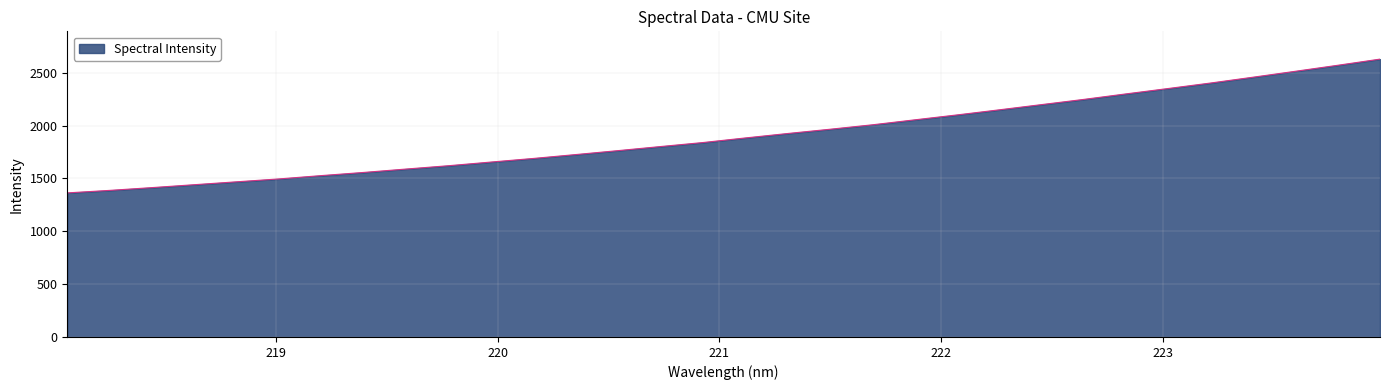

True or false: there are more than 2 points higher than both neighbors.

False